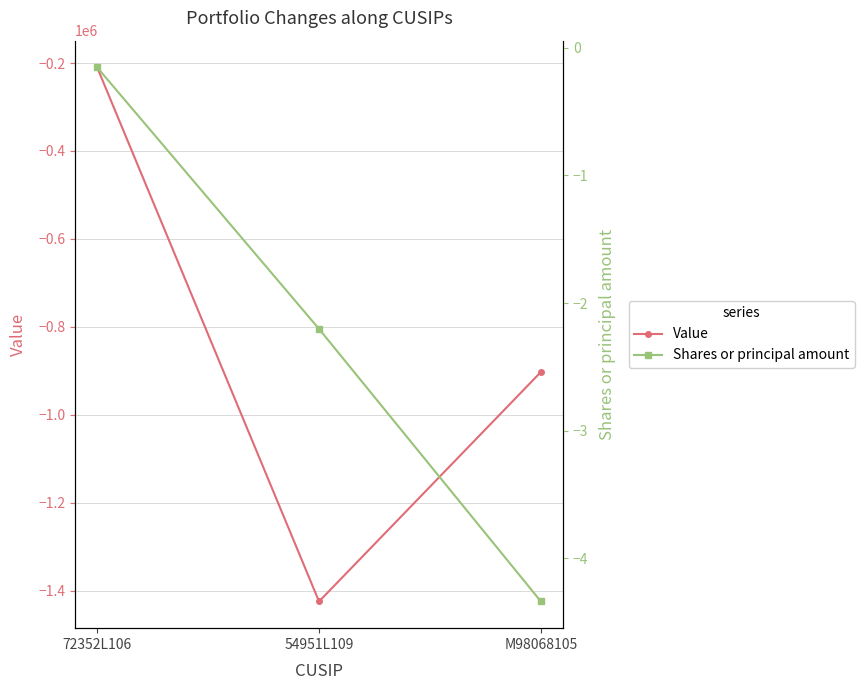

How many categories are shown in the chart?

3